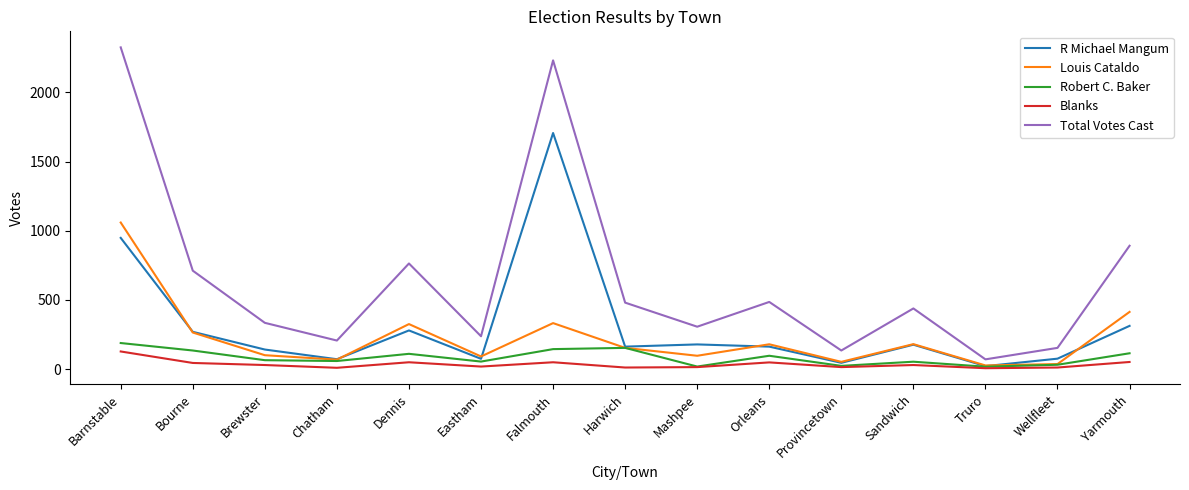

True or false: Total Votes Cast and Robert C. Baker intersect in this chart.

False